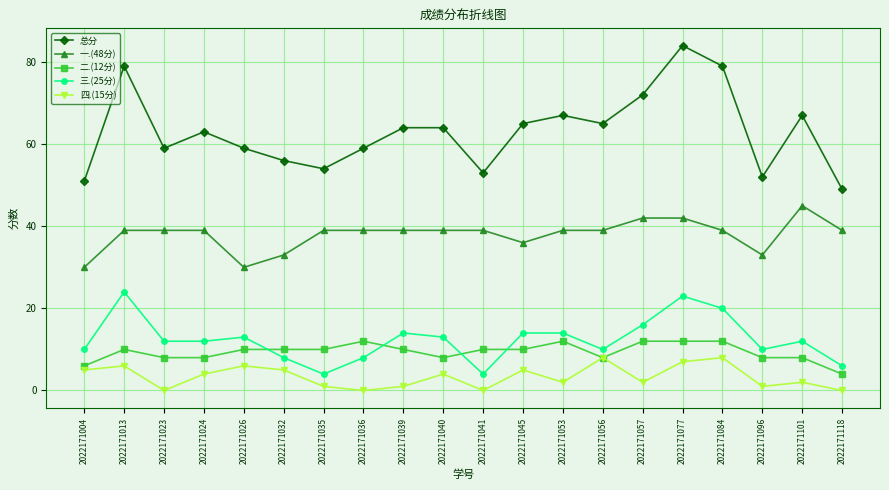

Is the value of 一.(48分) at 2022171053 greater than the value of 二.(12分) at 2022171057?

Yes